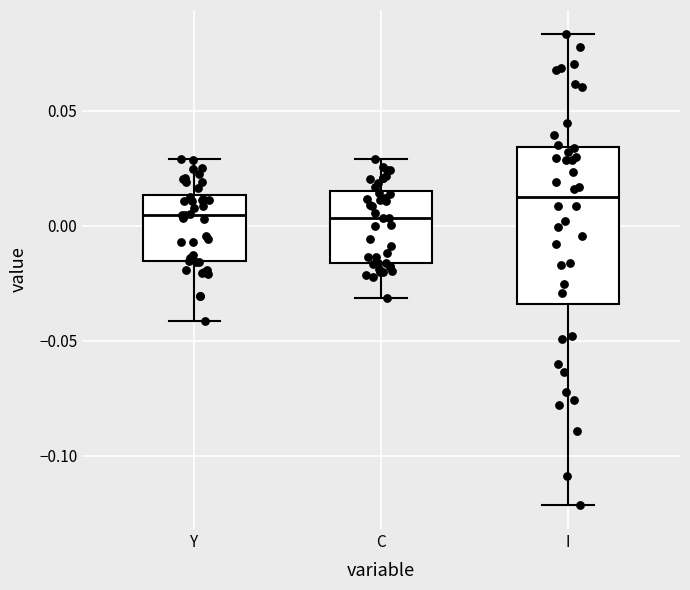

Reading left to right, transcribe this box plot: for each box, give where its median line is, the range the box spans, and where its two whiskers end, as read against the y-axis. The values are not printed on the chart, so give them approximately, as read against the axis.

Y: median 0.005, box -0.015 to 0.015, whiskers -0.040 to 0.030
C: median 0.005, box -0.015 to 0.015, whiskers -0.030 to 0.030
I: median 0.010, box -0.035 to 0.035, whiskers -0.120 to 0.085